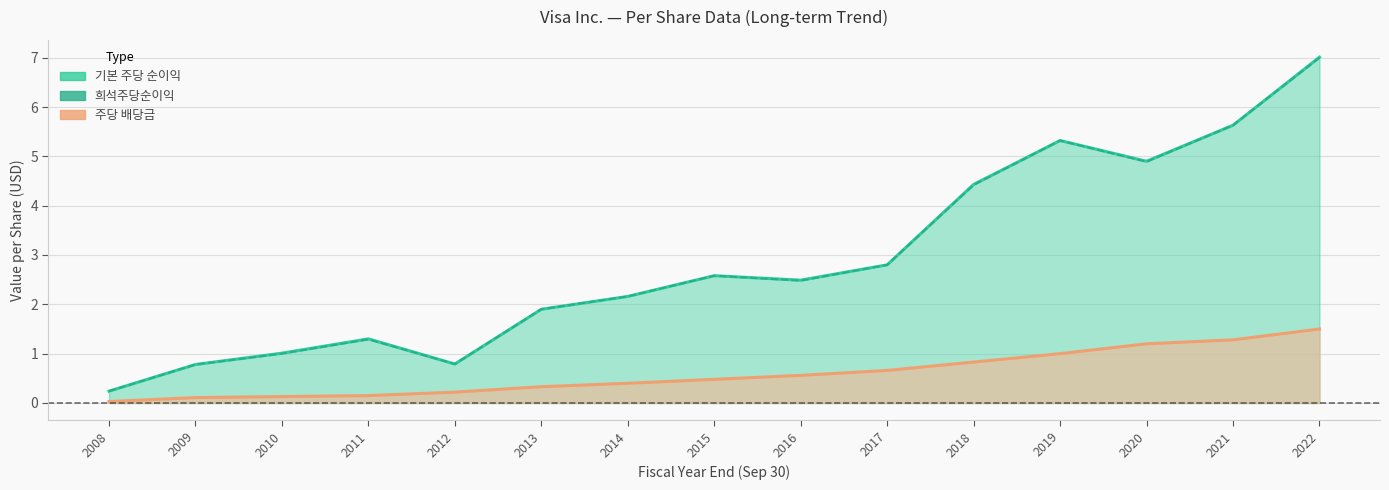

At which category is the sum across all series the highest?

2022